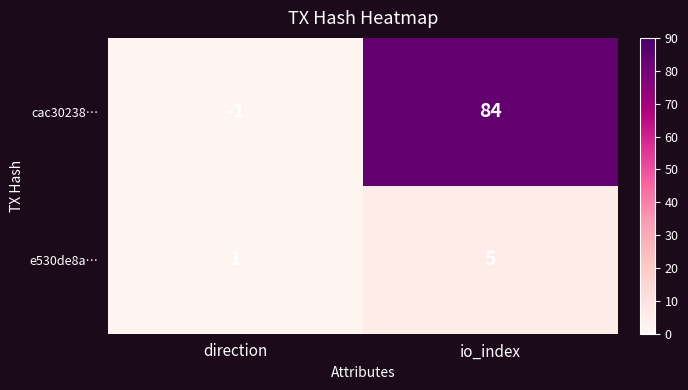

At which label is e530de8a… closest to 3?

direction